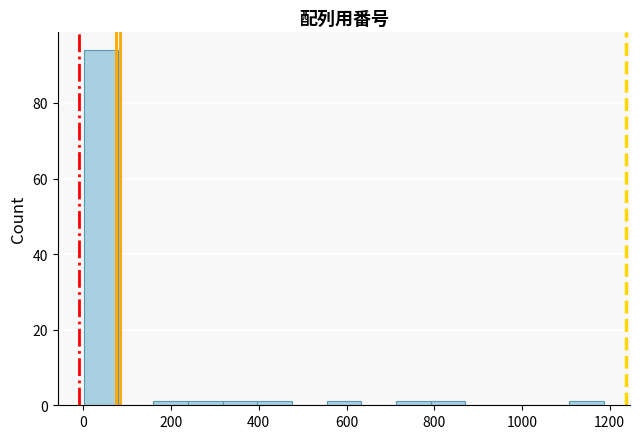

Read against the x-axis, roughly where is the centre of the tallest bar?

40